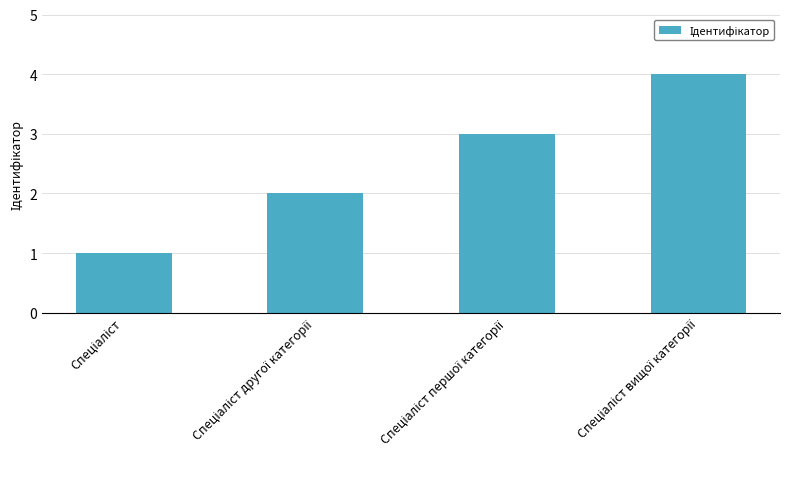

What is the difference between the maximum and minimum values?

3